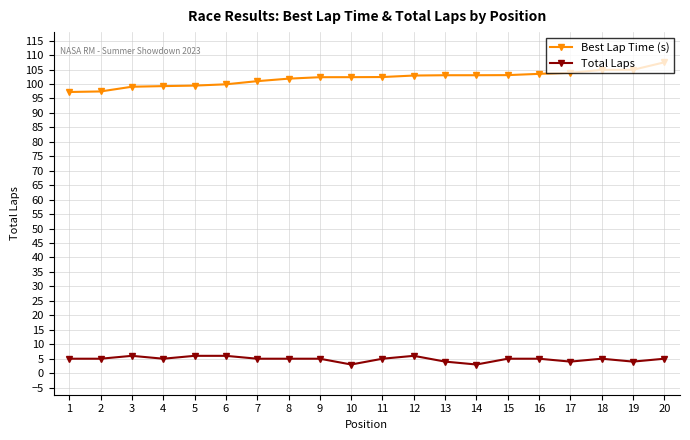

At which label does Best Lap Time (s) reach its peak?

20